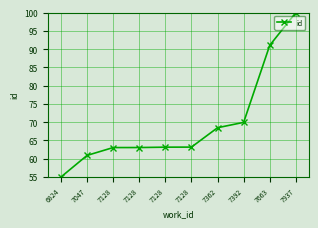

At which category does the chart reach its peak across all series?

7937